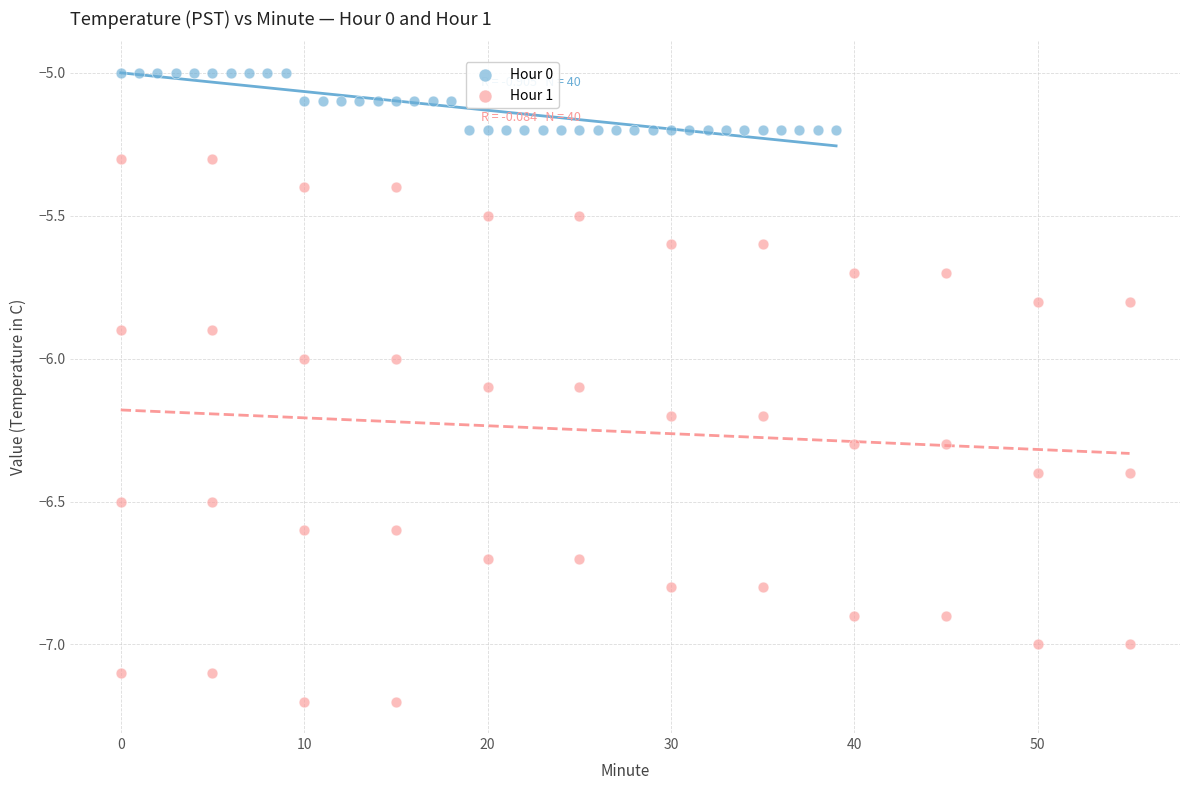

Which series reaches the maximum Y coordinate?

Hour 0